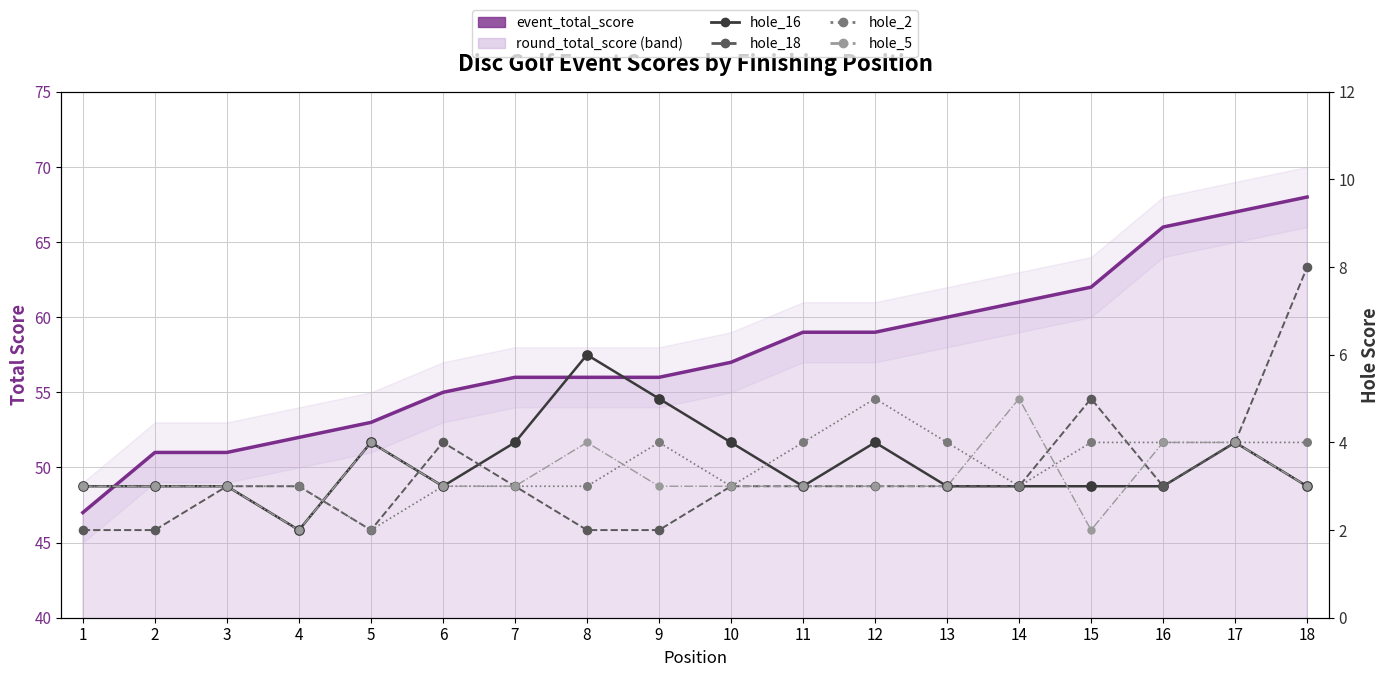

At how many categories does at least one series exceed 64?

3